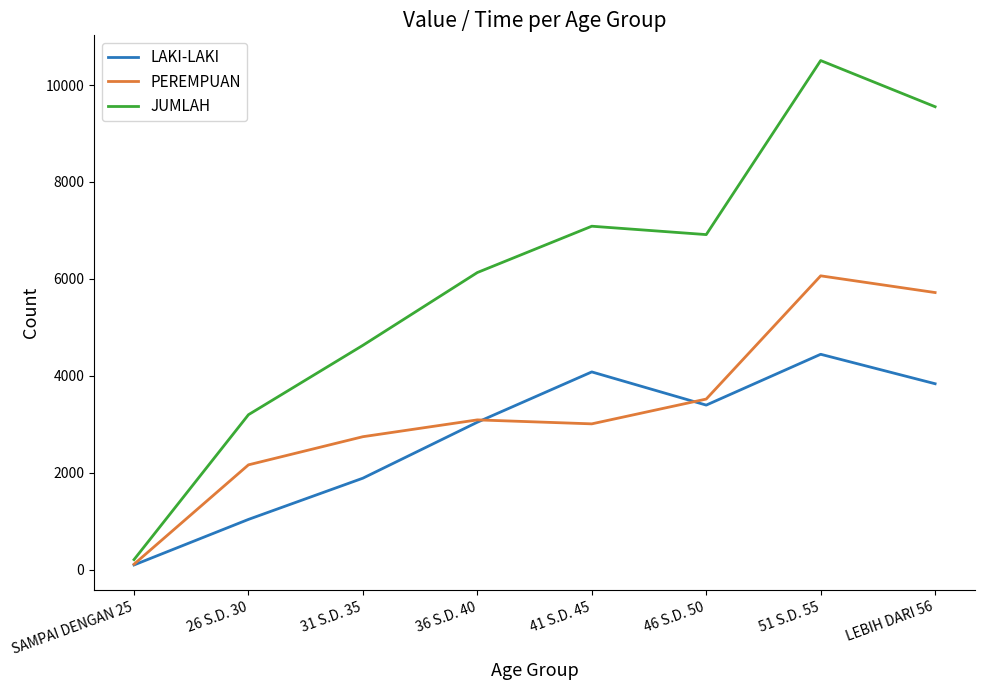

True or false: LAKI-LAKI has more than 1 points higher than both neighbors.

True